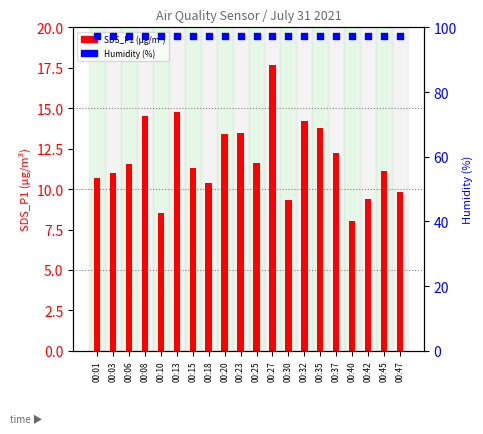

What is the total value across all series at 00:13?

112.1